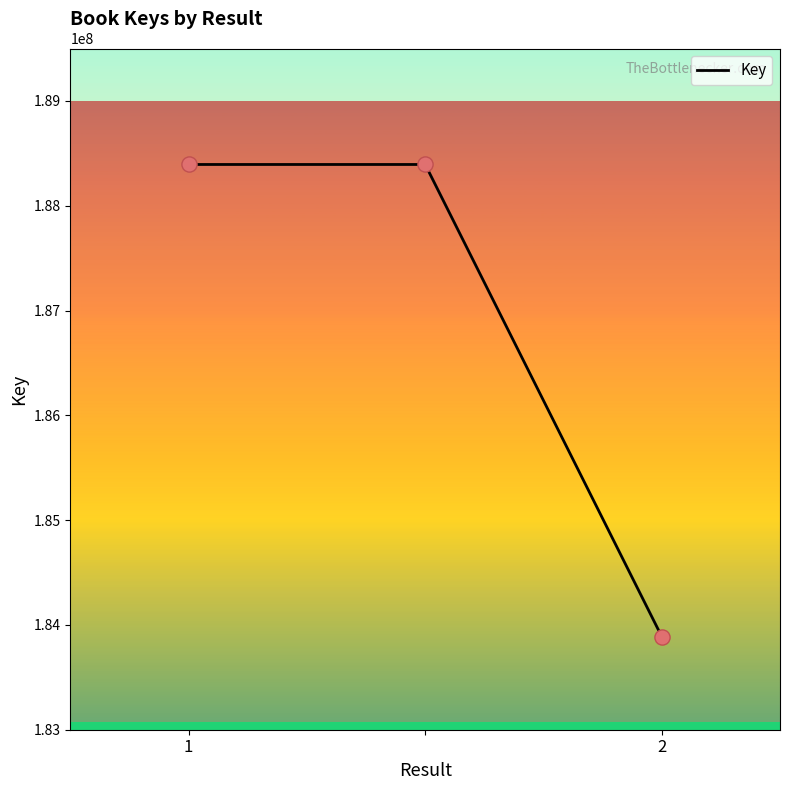

What is the average value?

186891979